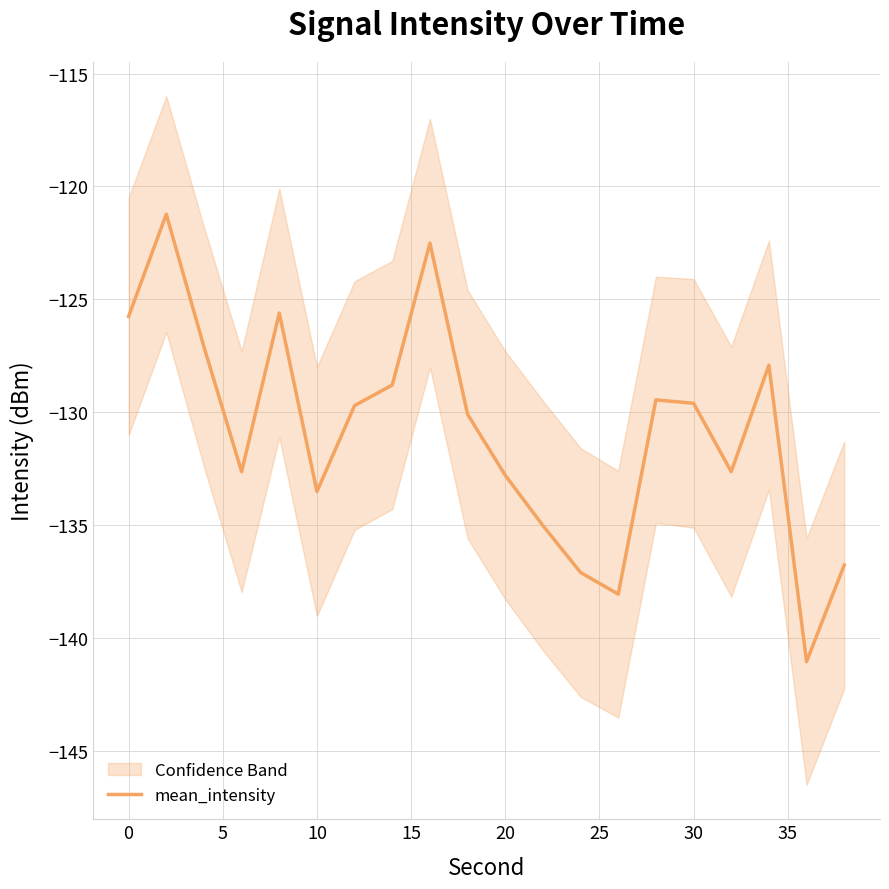

What is the lowest value of the mean_intensity series?

-141.1